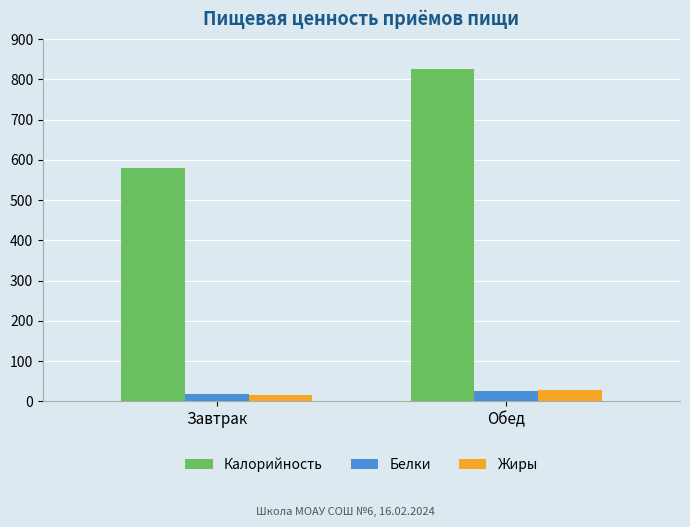

What is the maximum value shown in the chart?

825.7